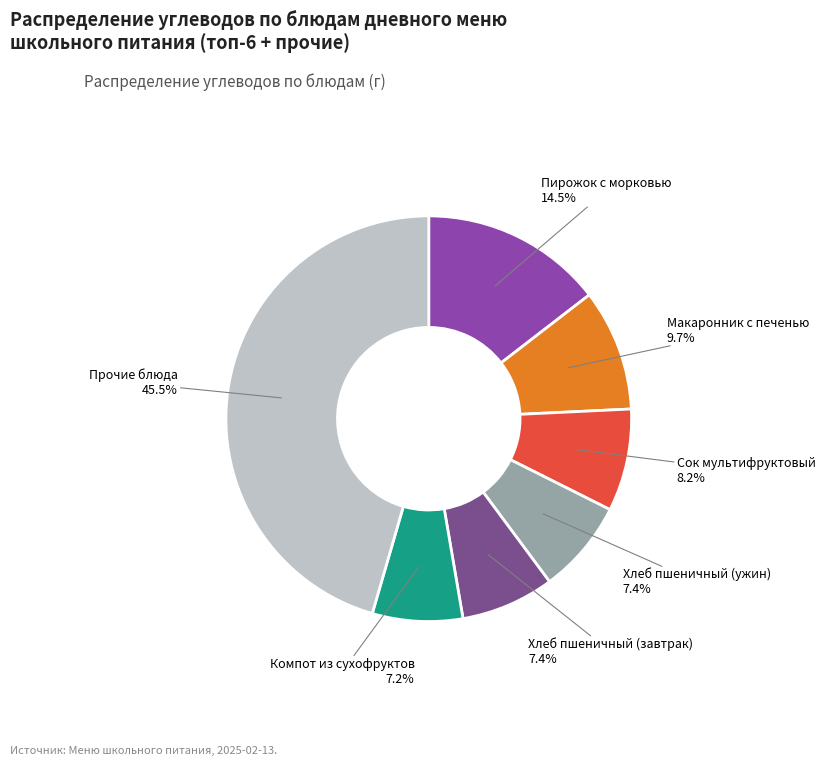

Is Компот из сухофруктов the majority of the pie?

No